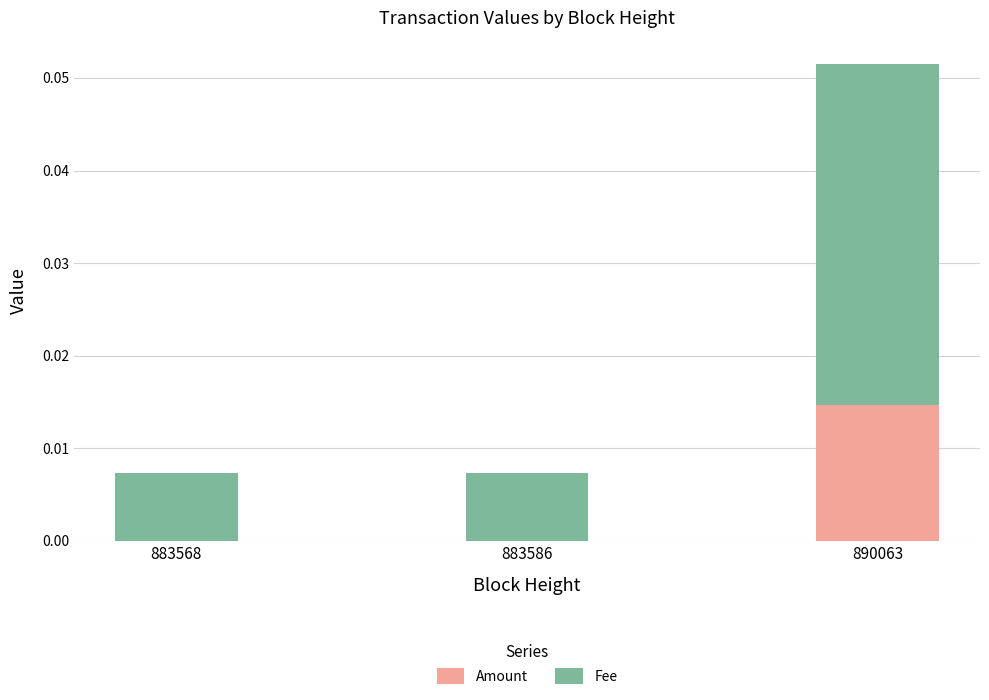

True or false: Amount has a value of 0.0 at 883568.

True